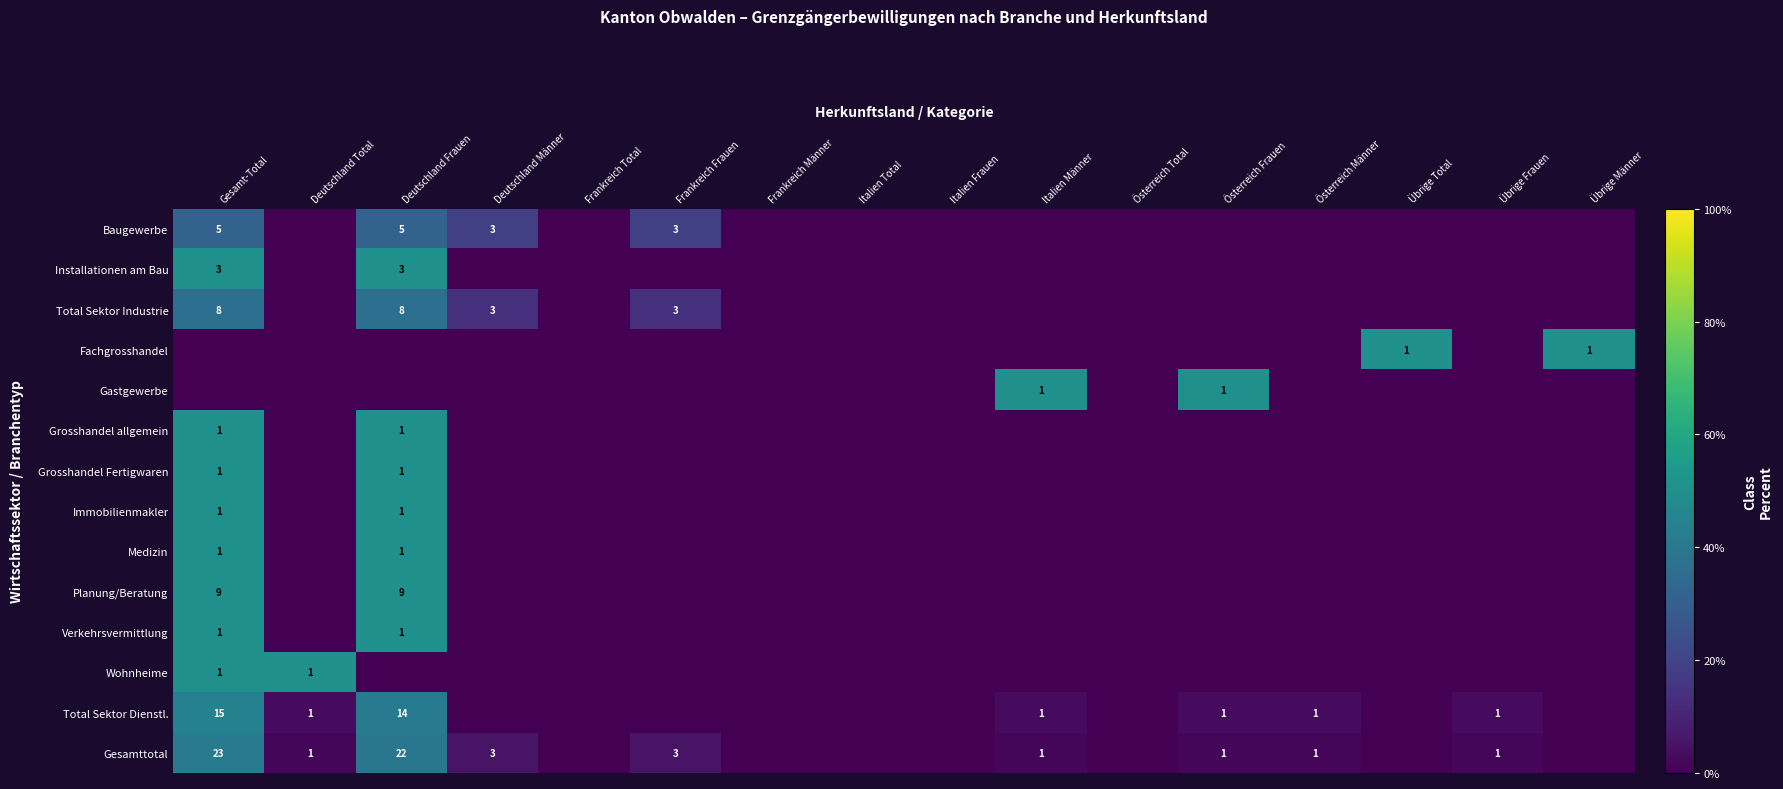

The value of Fachgrosshandel at Übrige Männer is 1. True or false?

True